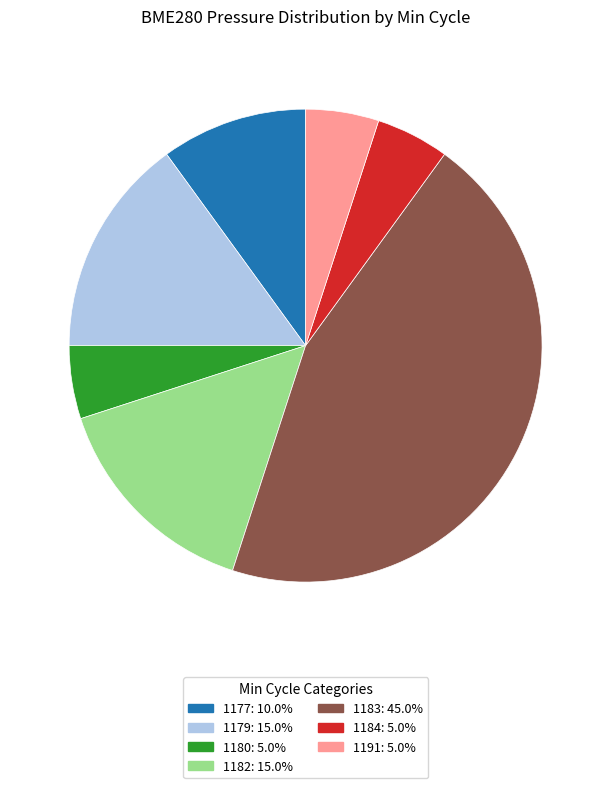

Does any single category account for the majority?

No